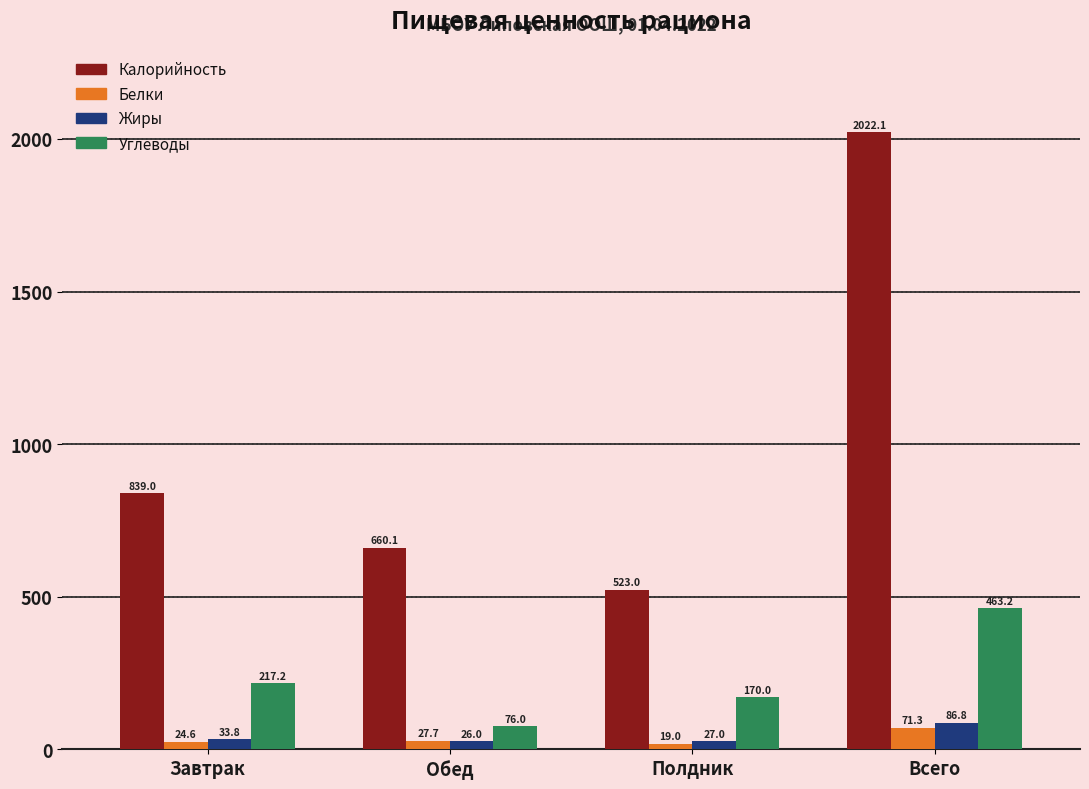

At which category is the sum across all series the highest?

Всего